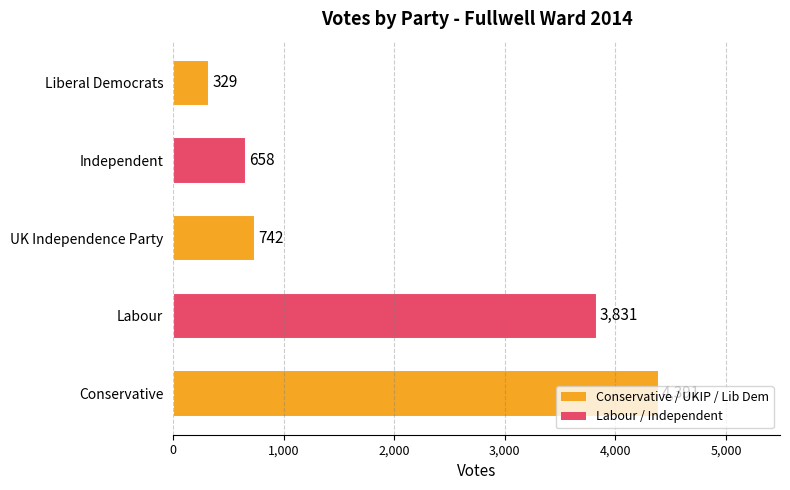

What is the smallest value displayed?

329